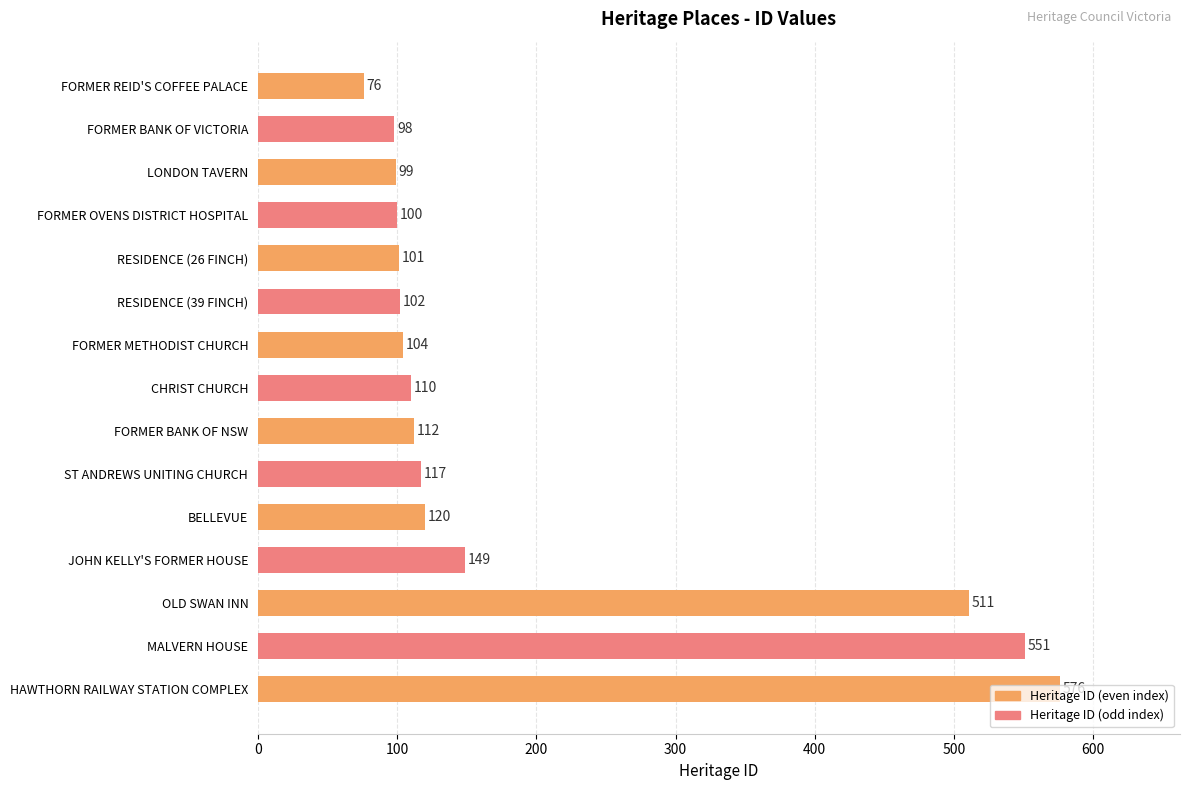

What is the difference between the values at FORMER OVENS DISTRICT HOSPITAL and FORMER BANK OF NSW?

12